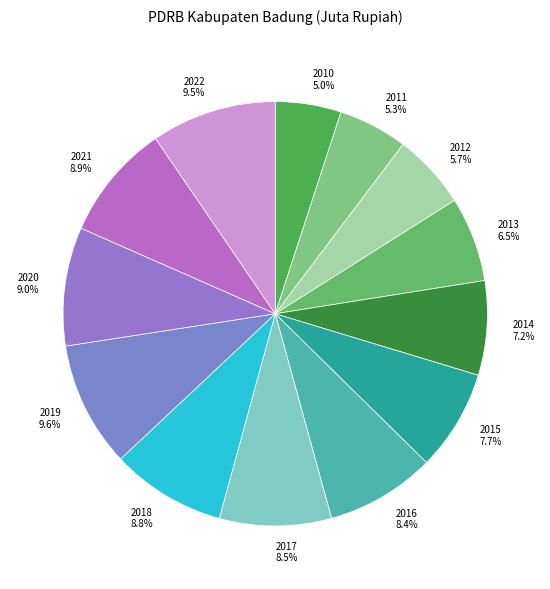

How many segments does this pie chart have?

13